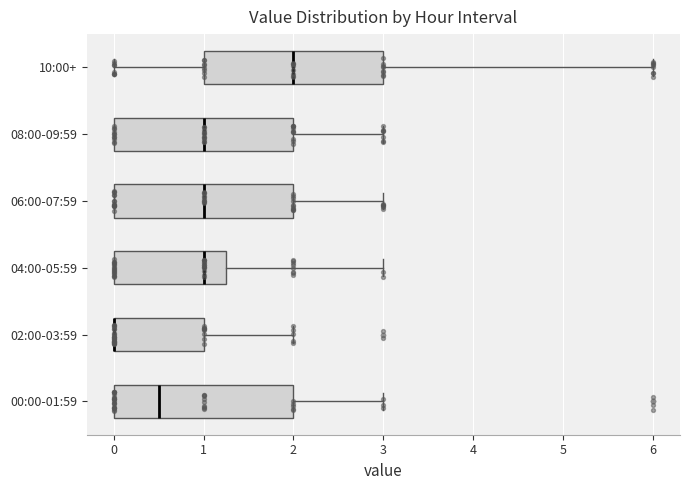

Reading bottom to top, read every box against the x-axis: the position of its median line, the range the box covers, and the ends of its whiskers. The values are not printed on the chart, so give them approximately, as read against the axis.

00:00-01:59: median 0.5, box 0.0 to 2.0, whiskers 0.0 to 3.0
02:00-03:59: median 0.0 (drawn on the box's left edge), box 0.0 to 1.0, whiskers 0.0 to 2.0
04:00-05:59: median 1.0, box 0.0 to 1.3, whiskers 0.0 to 3.0
06:00-07:59: median 1.0, box 0.0 to 2.0, whiskers 0.0 to 3.0
08:00-09:59: median 1.0, box 0.0 to 2.0, whiskers 0.0 to 3.0
10:00+: median 2.0, box 1.0 to 3.0, whiskers 0.0 to 6.0